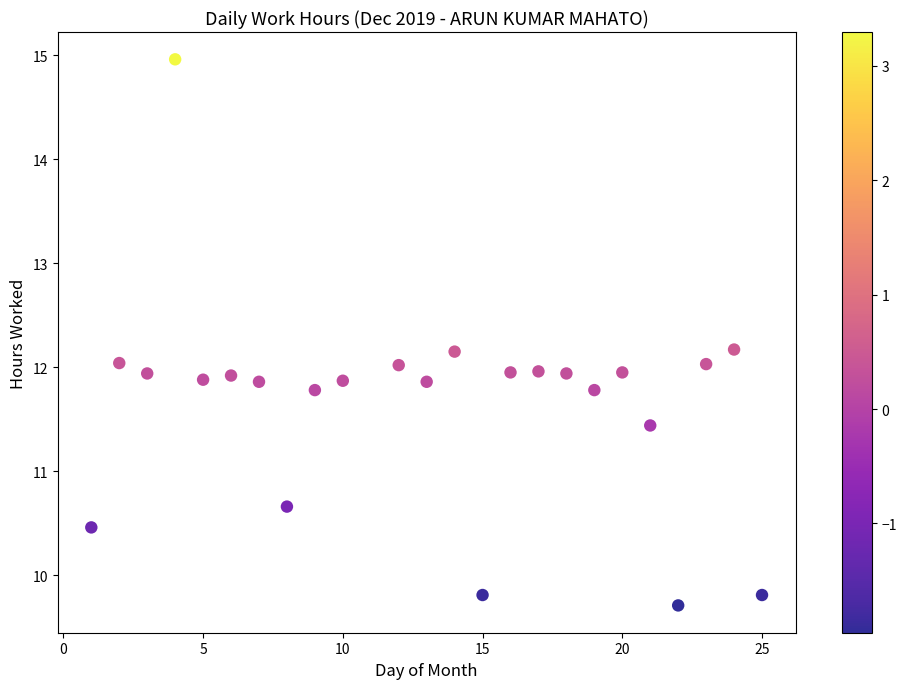

What is the range of X values (max minus min)?

24.0